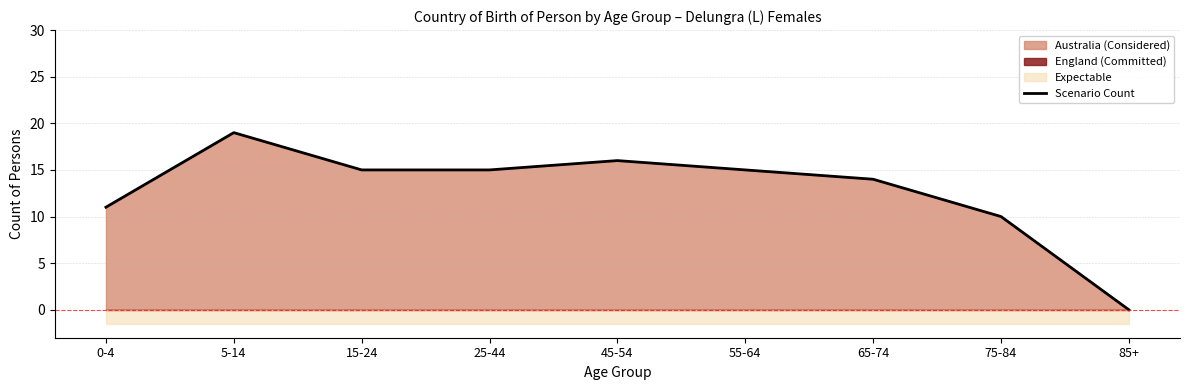

What is the value of the 4th point from the left?

15